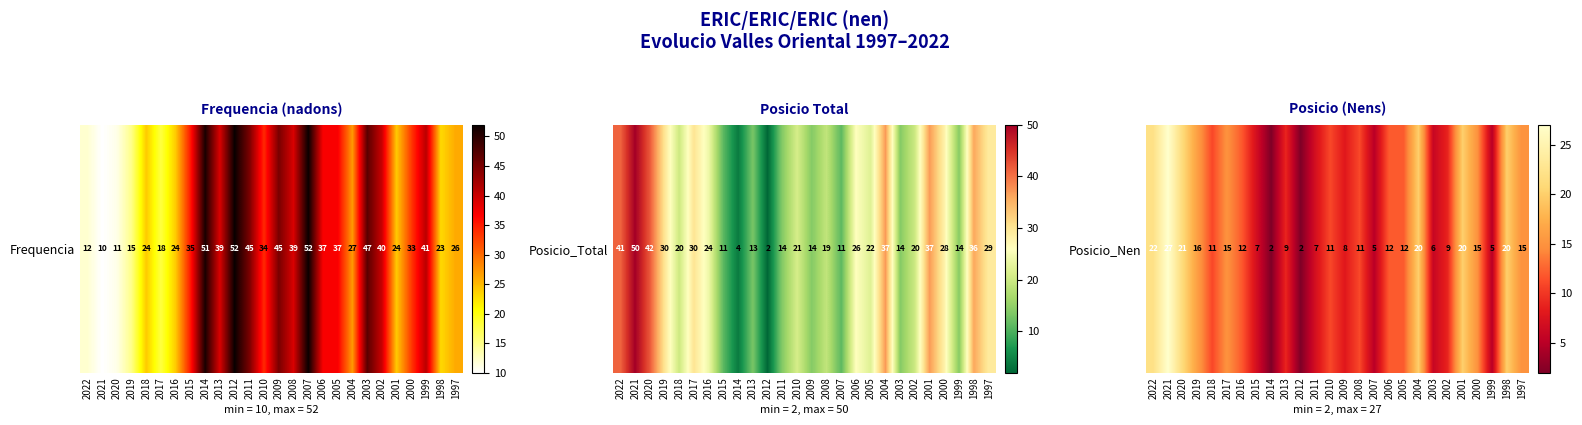

The chart shows a value of 15 at 2013. True or false?

False